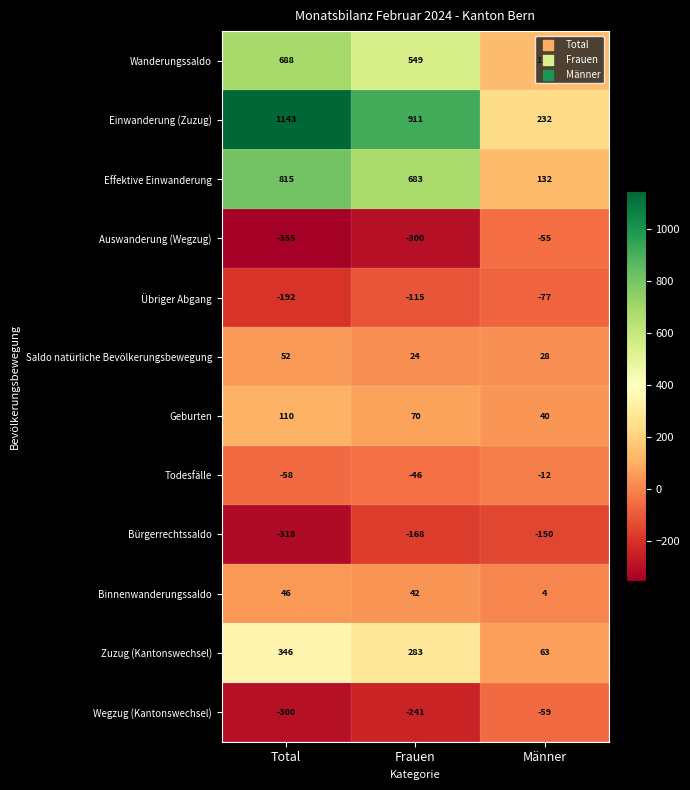

How many values in the Bürgerrechtssaldo series exceed -168?

1